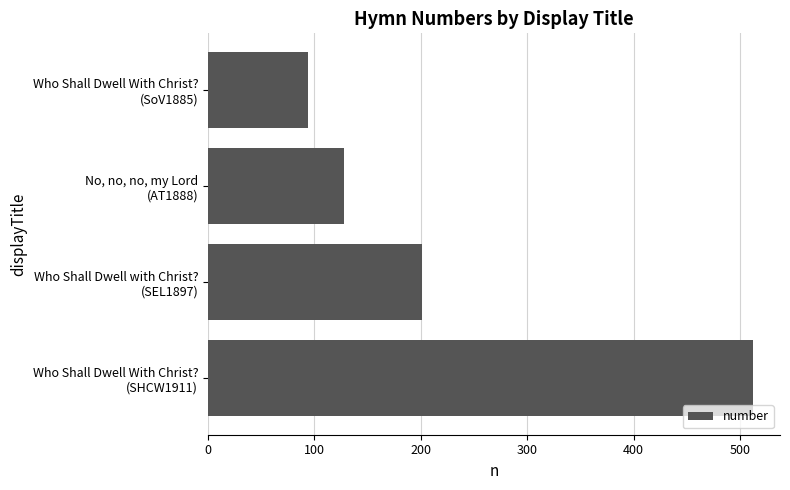

What is the sum of all values?

935